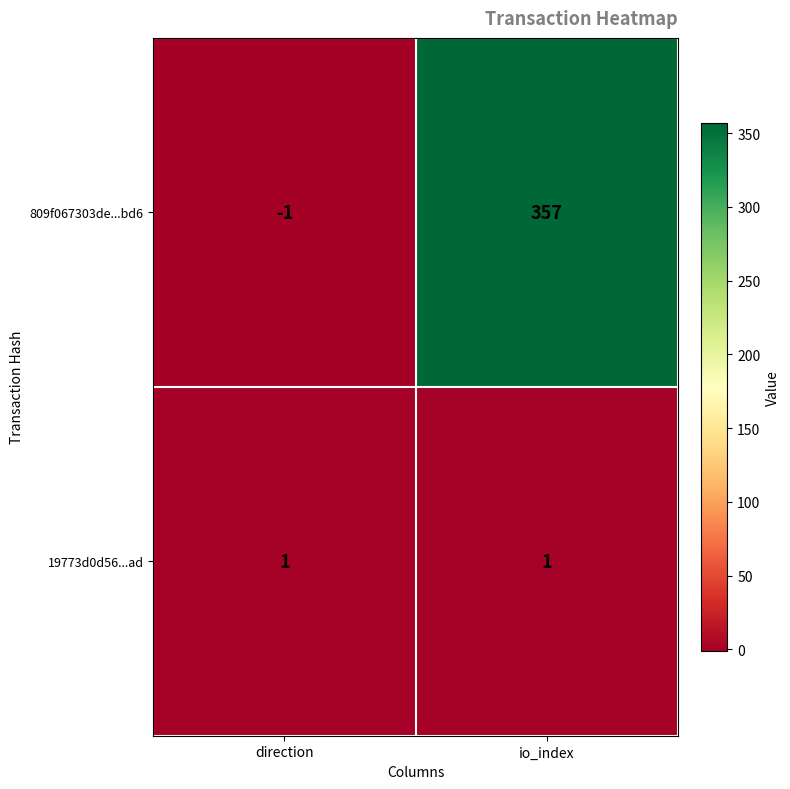

What value does the 809f067303de...bd6 series have at io_index?

357